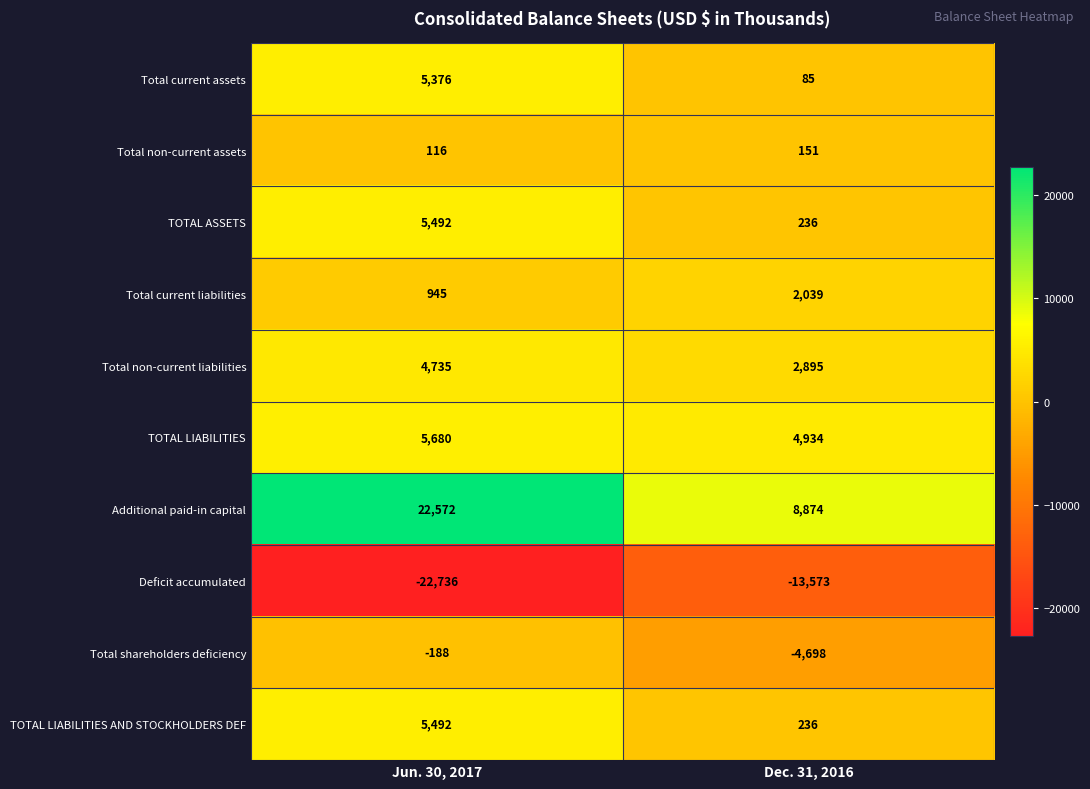

Which series changed the most between Jun. 30, 2017 and Dec. 31, 2016?

Additional paid-in capital